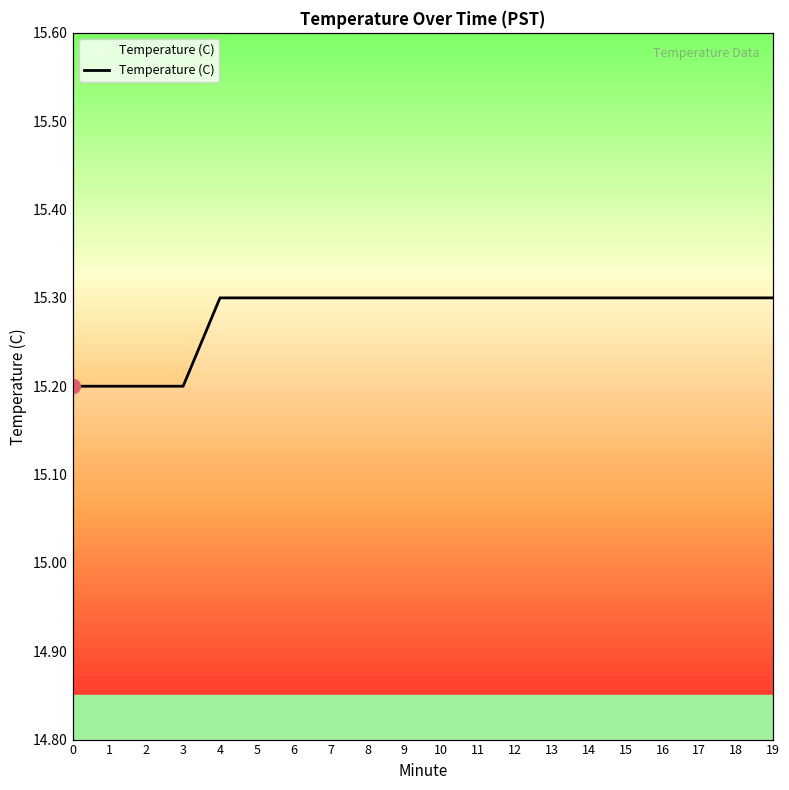

True or false: the data shows 15.3 at 6.

True